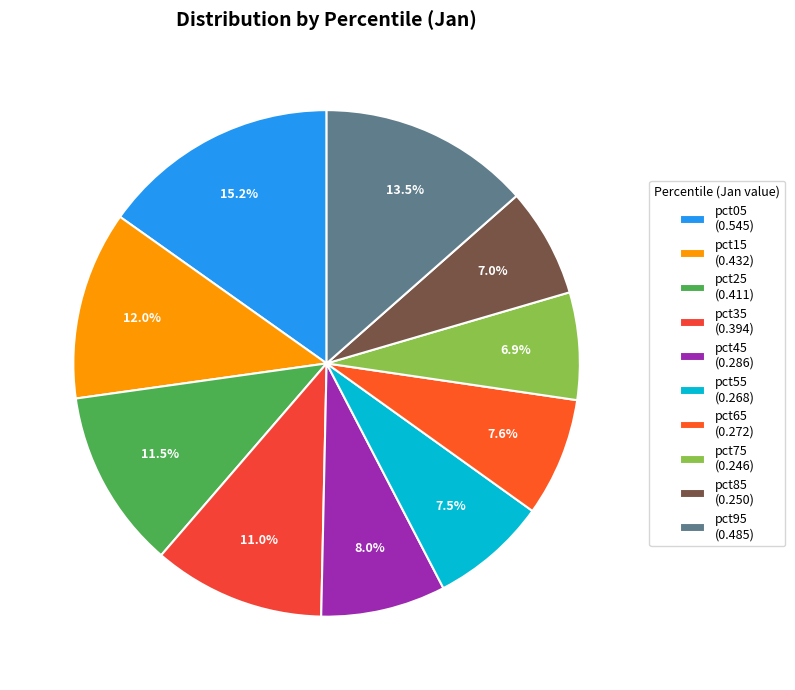

Between pct35 and pct25, which is larger?

pct25